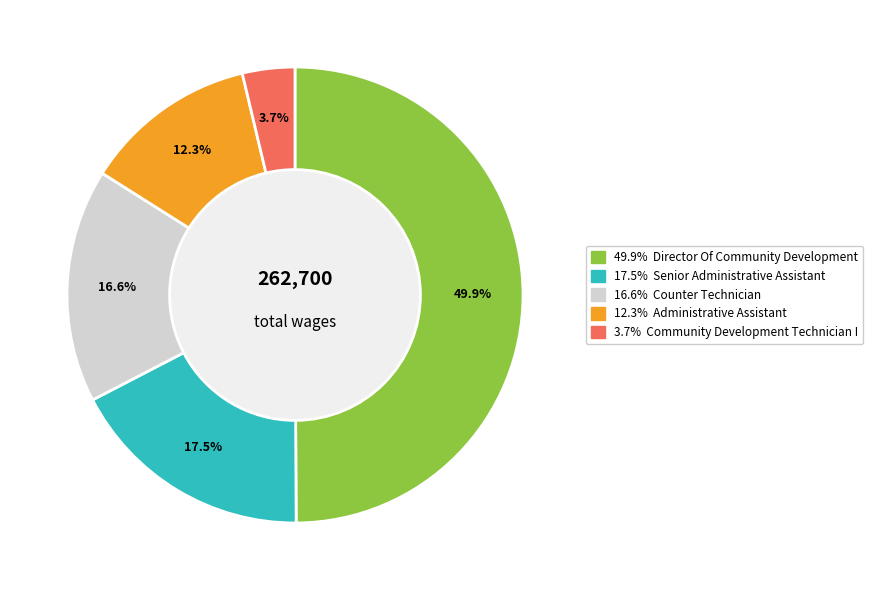

To the nearest percent, what is the difference between the largest and smallest slice percentages?

46%